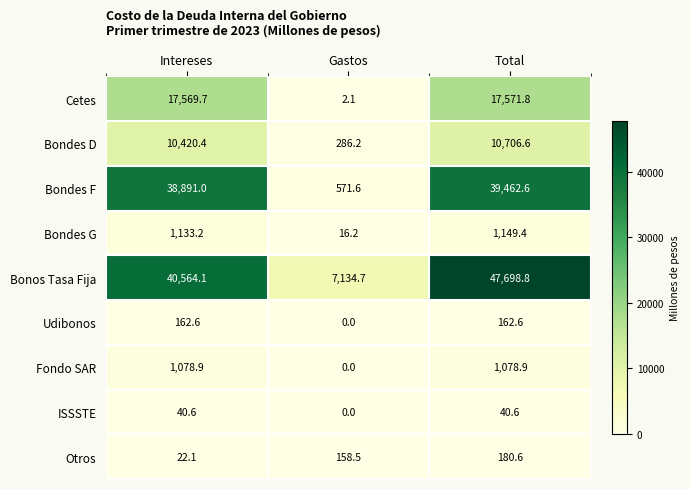

Reading left to right, what are all the values shown in this chart?

Cetes: 17569.7	2.1	17571.8
Bondes D: 10420.4	286.2	10706.6
Bondes F: 38891.0	571.6	39462.6
Bondes G: 1133.2	16.2	1149.4
Bonos Tasa Fija: 40564.1	7134.7	47698.8
Udibonos: 162.6	0.0	162.6
Fondo SAR: 1078.9	0.0	1078.9
ISSSTE: 40.6	0.0	40.6
Otros: 22.1	158.5	180.6